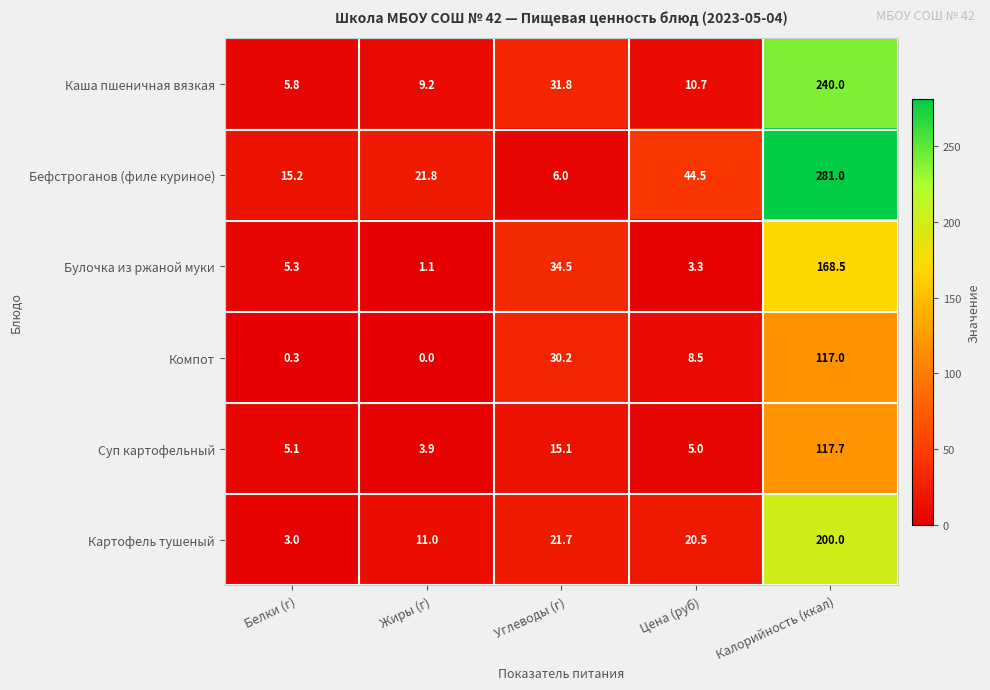

What is the maximum value for Суп картофельный?

117.7